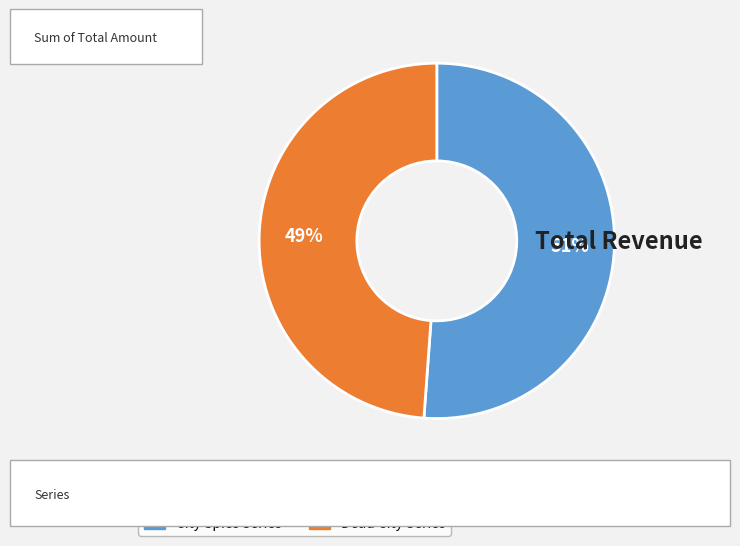

Is there any slice that represents more than half of the pie?

Yes